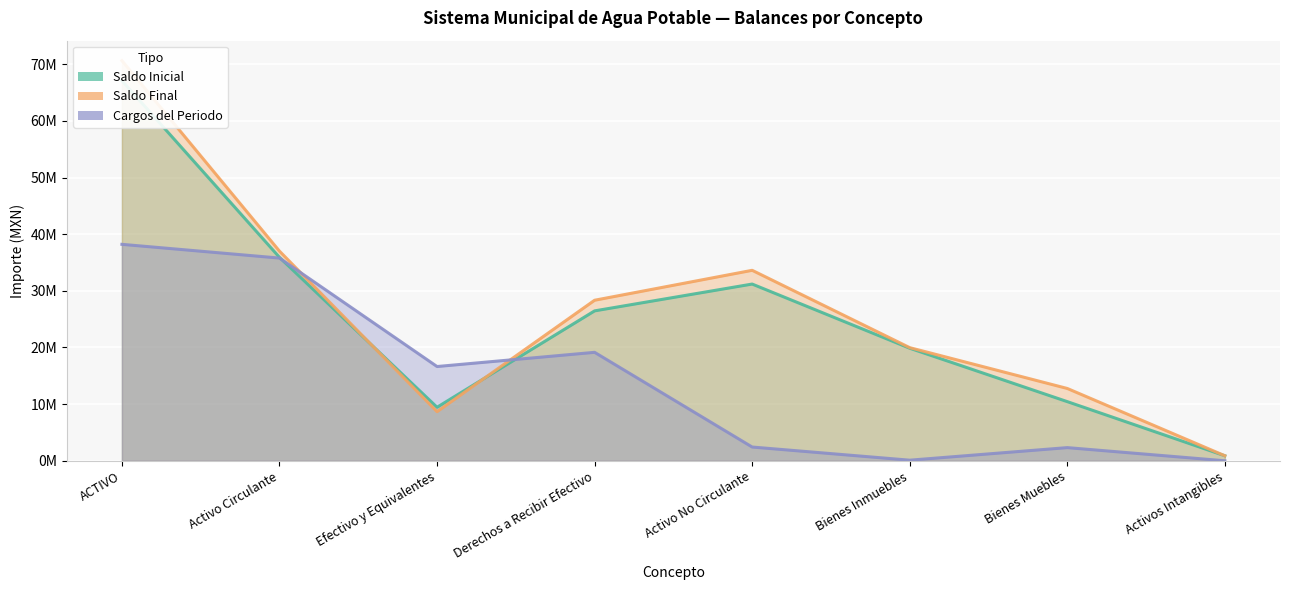

In Saldo Final, how many points are lower than both neighbors (excluding endpoints)?

1